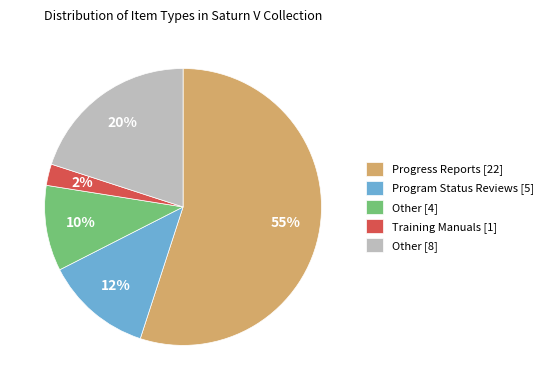

Is it true that Program Status Reviews [5] is 21% of the pie?

False